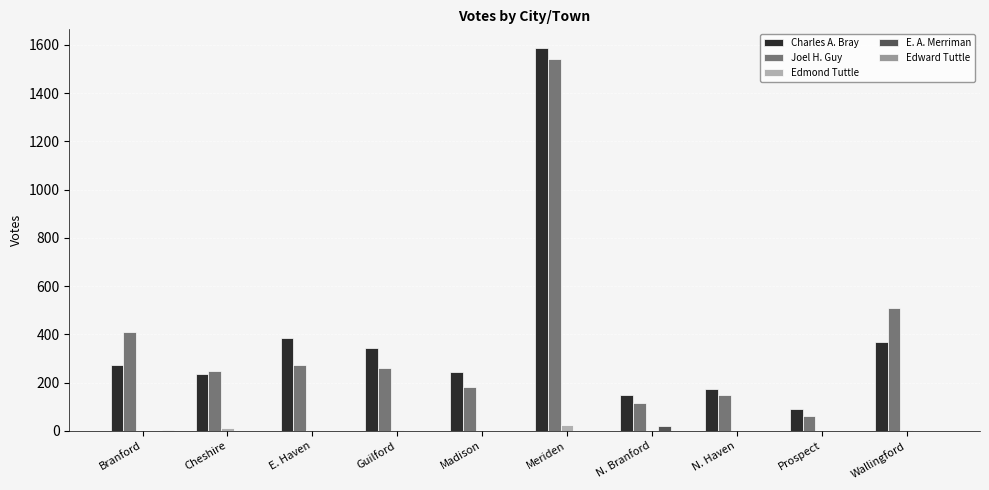

How many groups of bars are there?

10